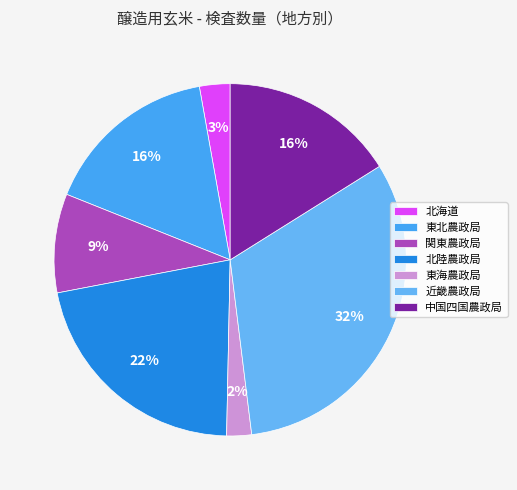

Count the number of slices in the pie.

7